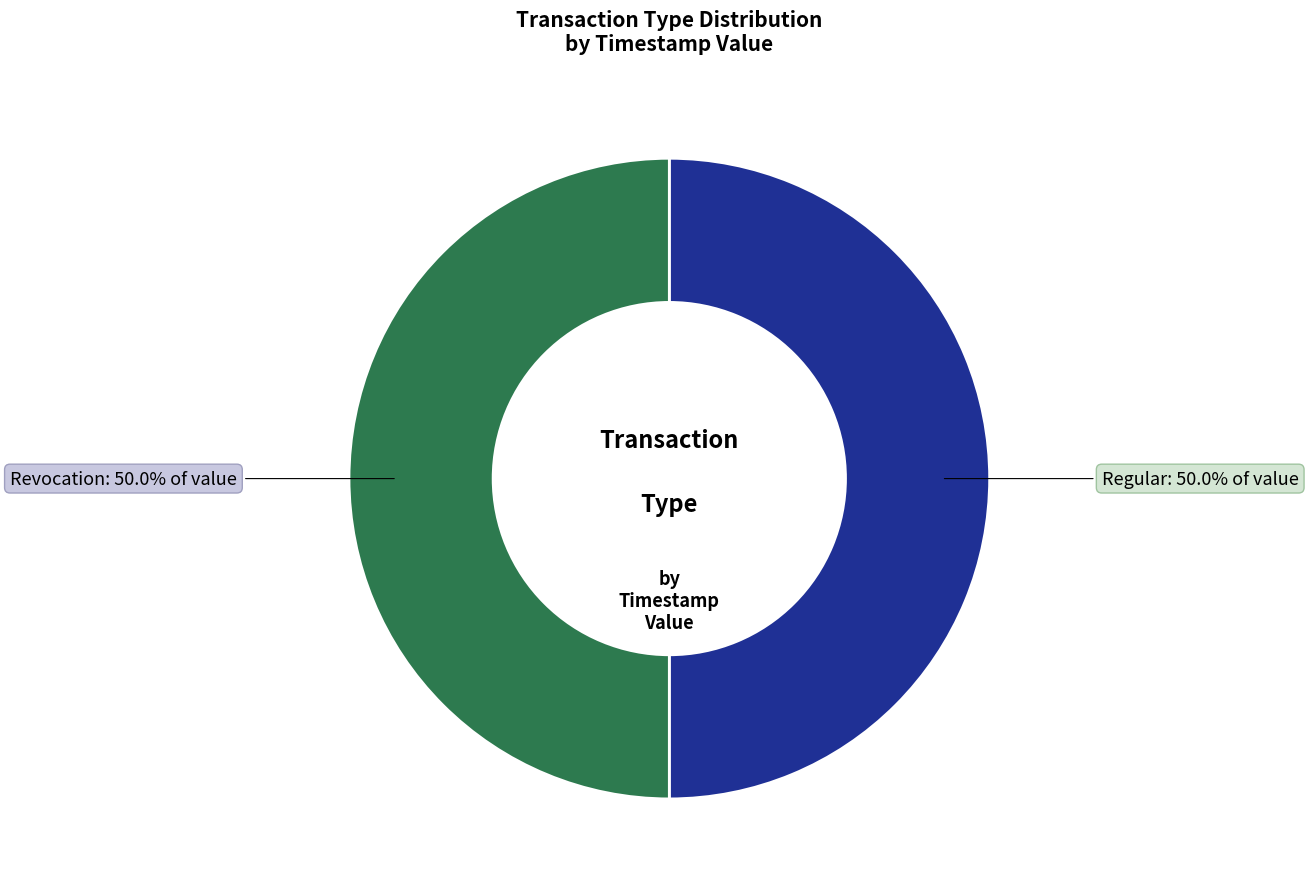

True or false: Revocation accounts for 59% of the total.

False